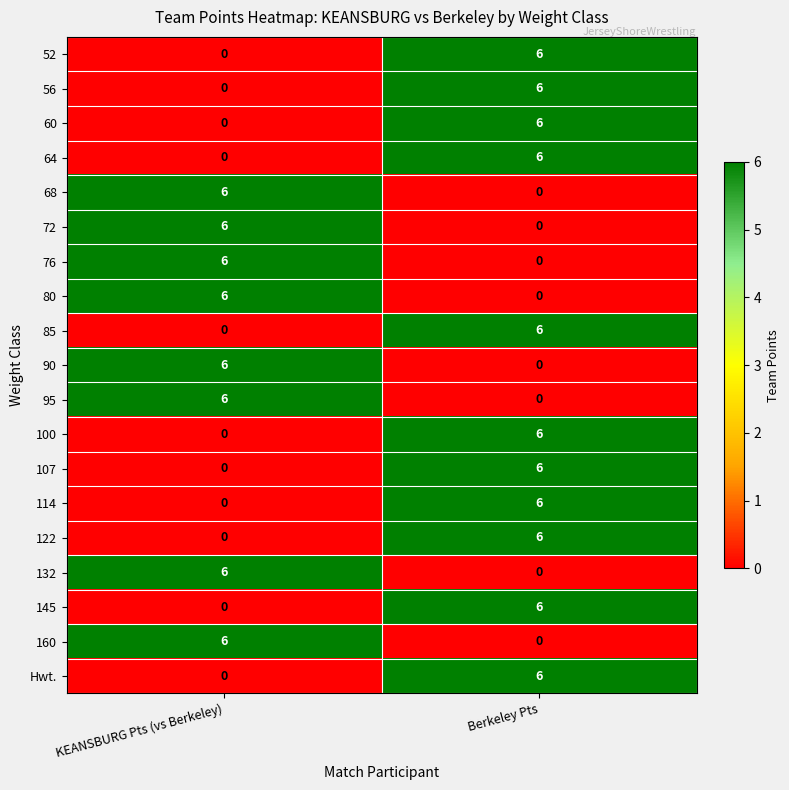

What is the maximum value for 68?

6